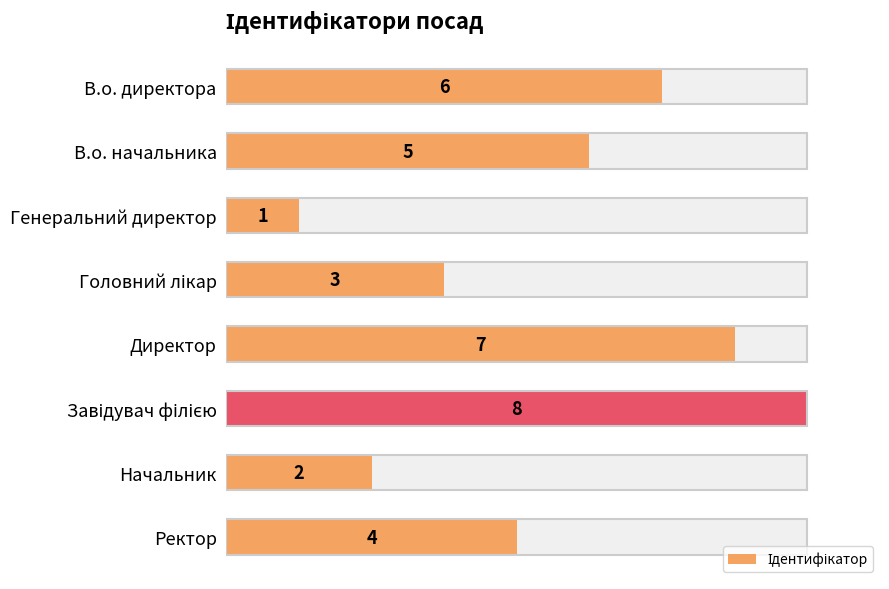

Are the bars grouped side by side (vs. stacked)?

No